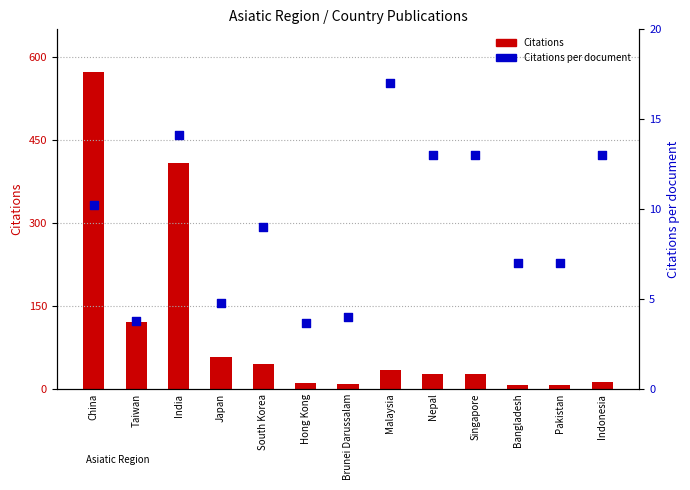

What is the total value across all series at Nepal?

39.0